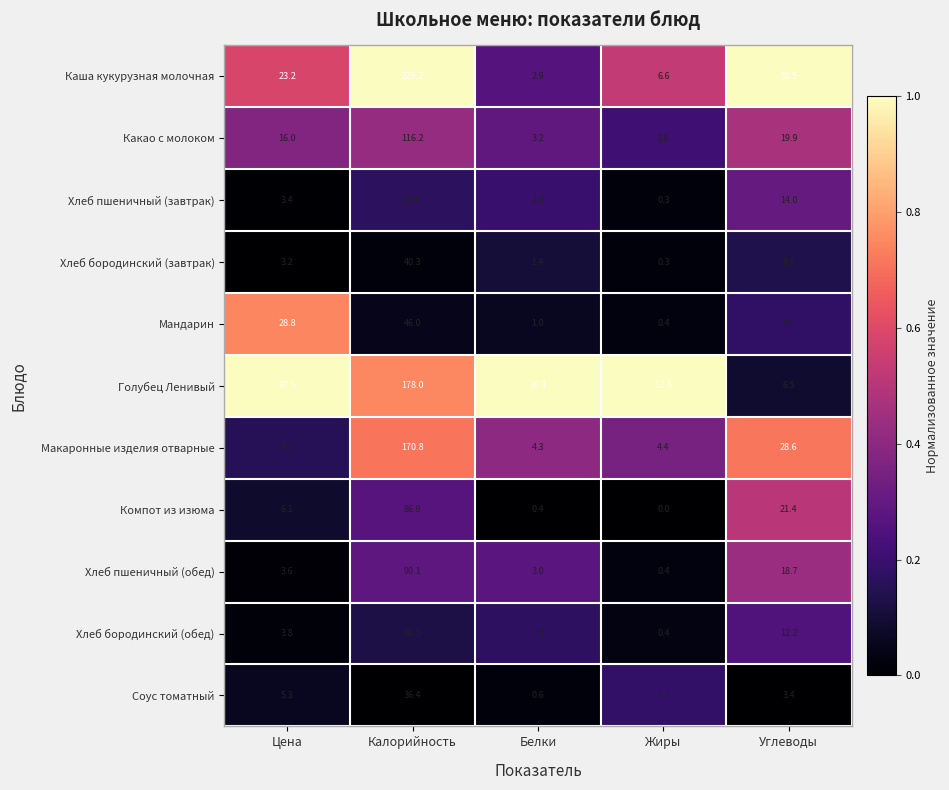

How many data points does each series have?

5